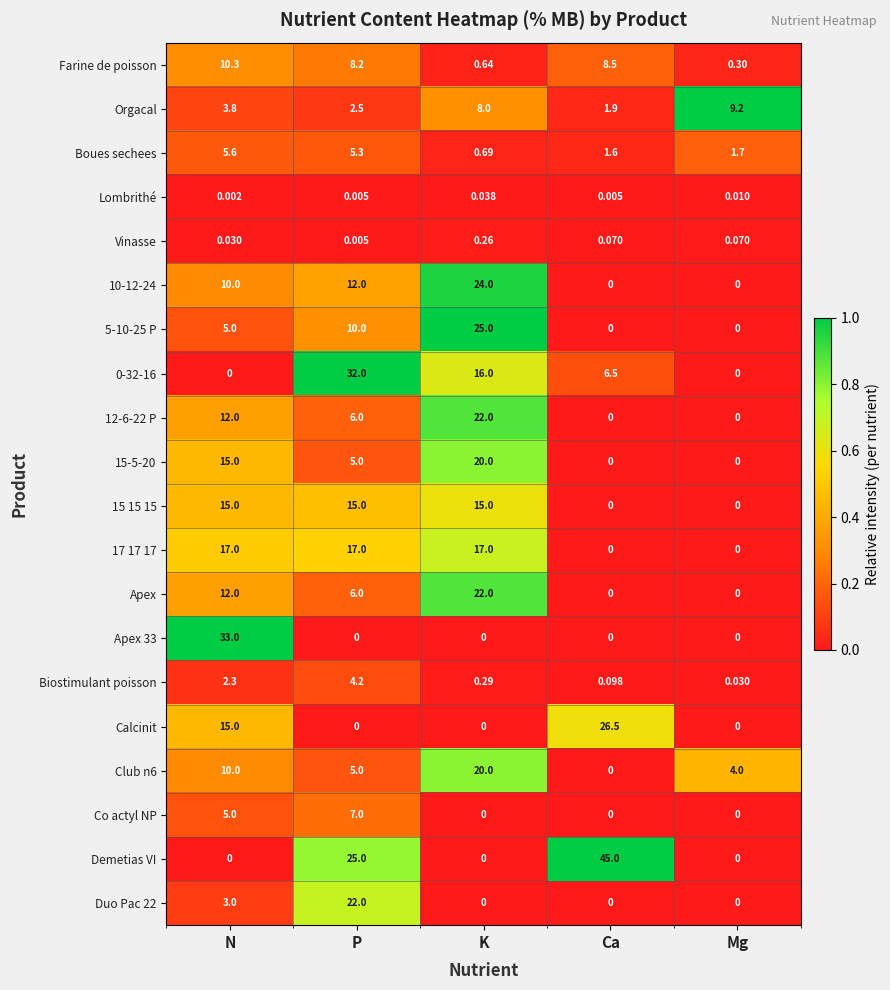

Which category has the highest value in the Farine de poisson series?

N